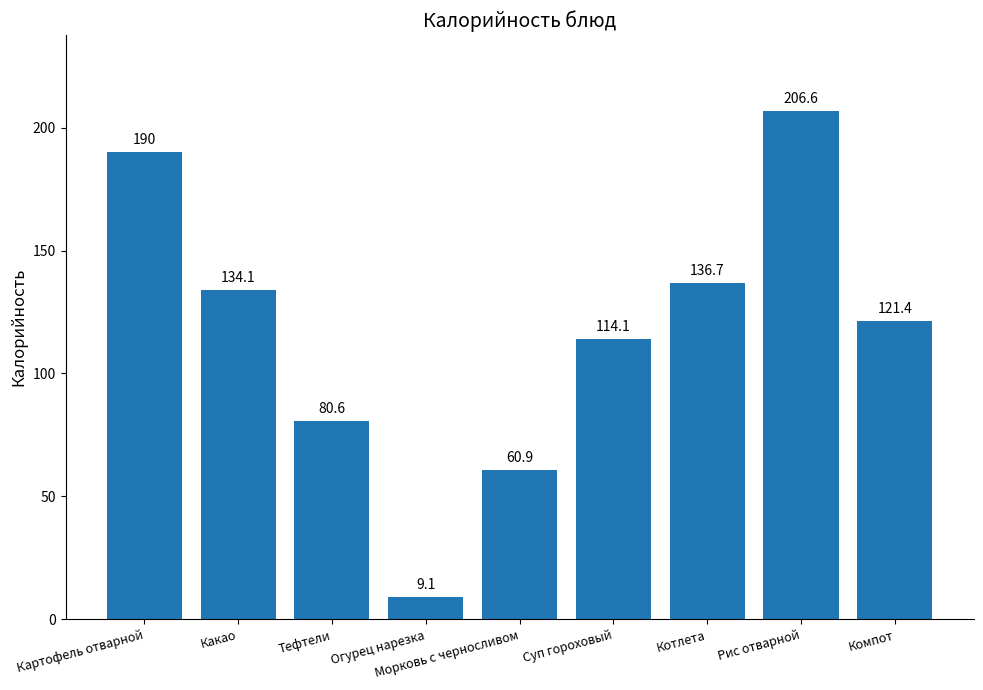

List the labels in order of value, largest first.

Рис отварной, Картофель отварной, Котлета, Какао, Компот, Суп гороховый, Тефтели, Морковь с черносливом, Огурец нарезка